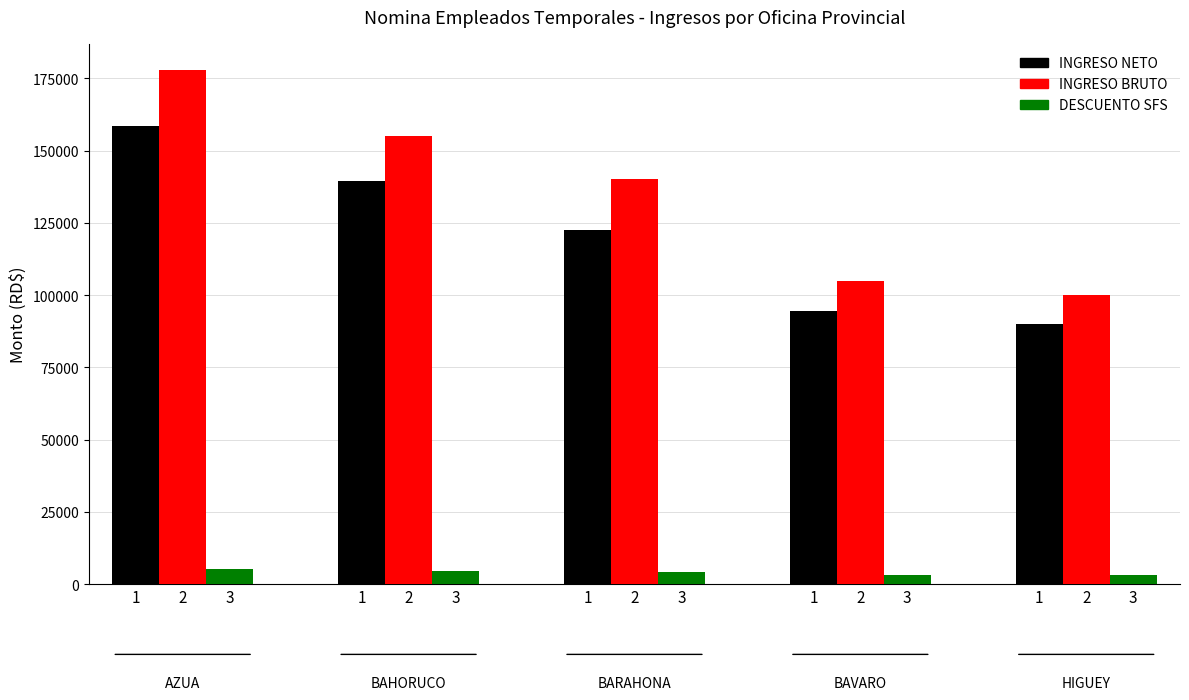

Reading right to left, what are all the values shown in this chart?

INGRESO NETO: 90160.7	94380.8	122444.4	139557.9	158625.0
INGRESO BRUTO: 100000.0	105000.0	140000.0	155000.0	178000.0
DESCUENTO SFS: 3040.0	3192.0	4256.0	4712.0	5411.2